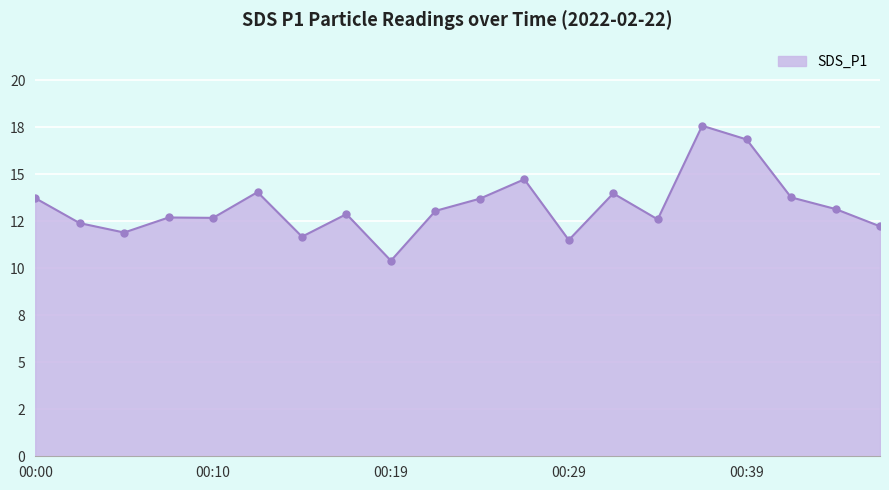

Does the chart have visible grid lines?

Yes